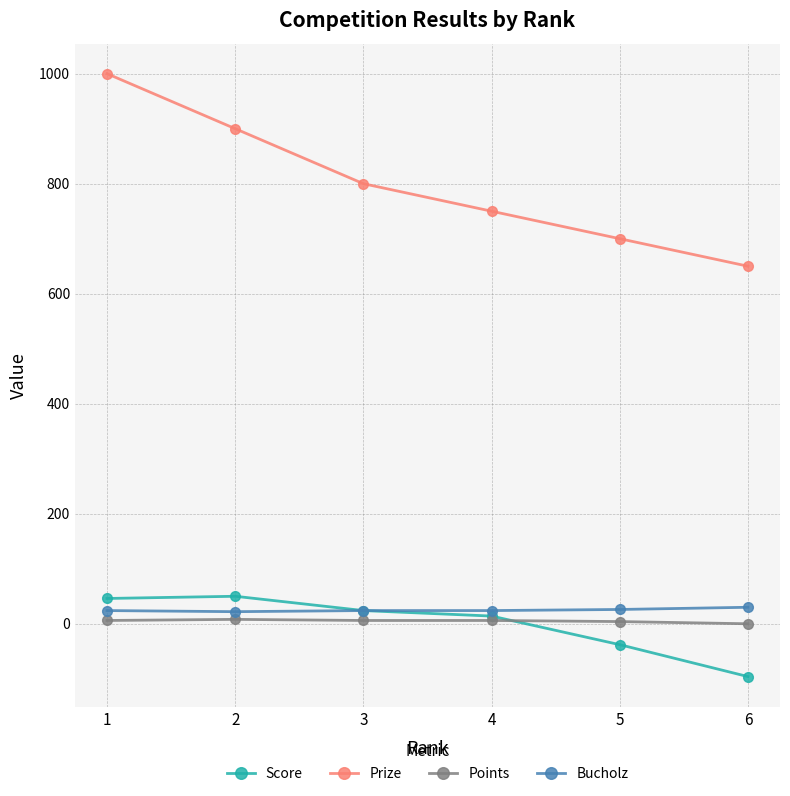

What is the sum of the Prize values at 5 and 2?

1600